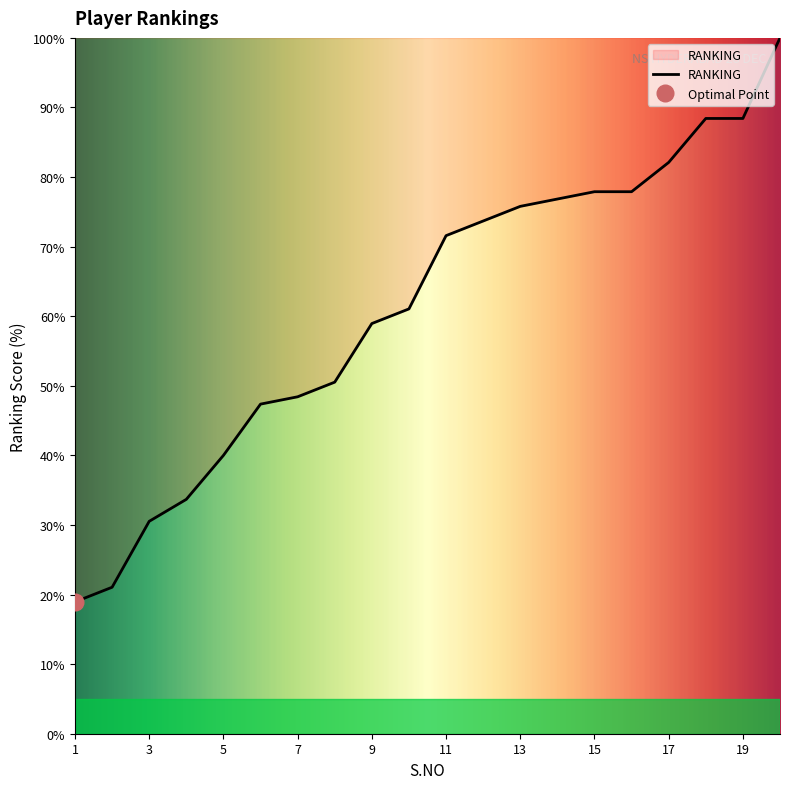

At which label is the value closest to 59?

9